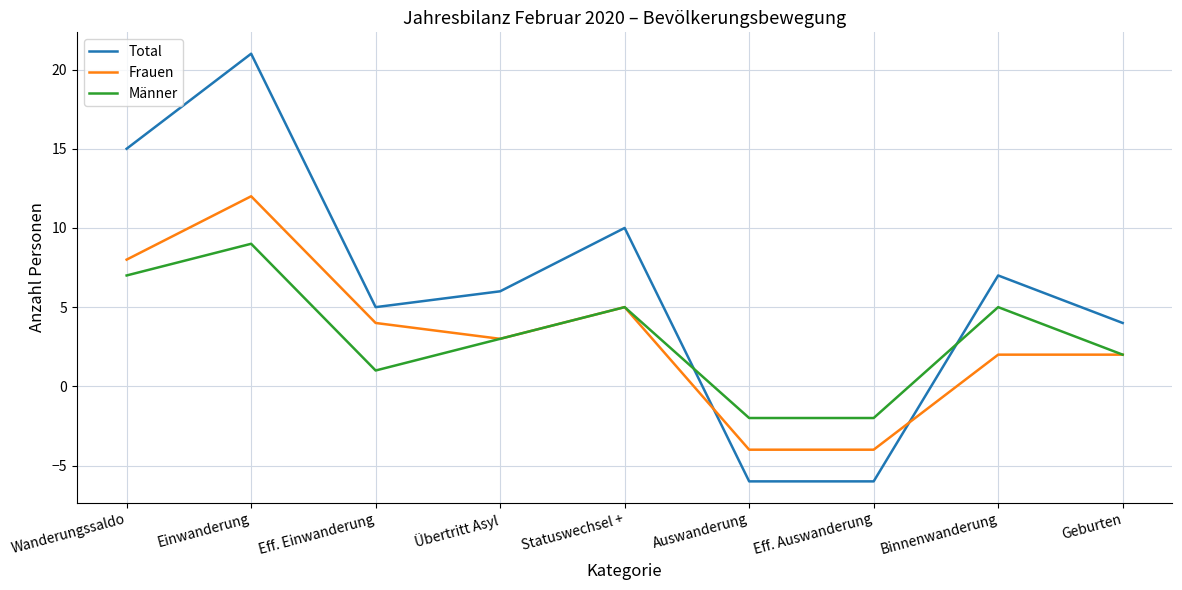

What are all the series names shown in the legend?

Total, Frauen, Männer